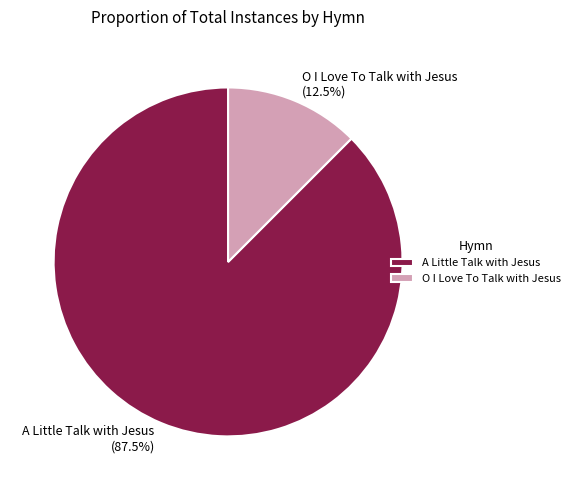

How much of the chart is everything except O I Love To Talk with Jesus (12.5%)?

87.5%